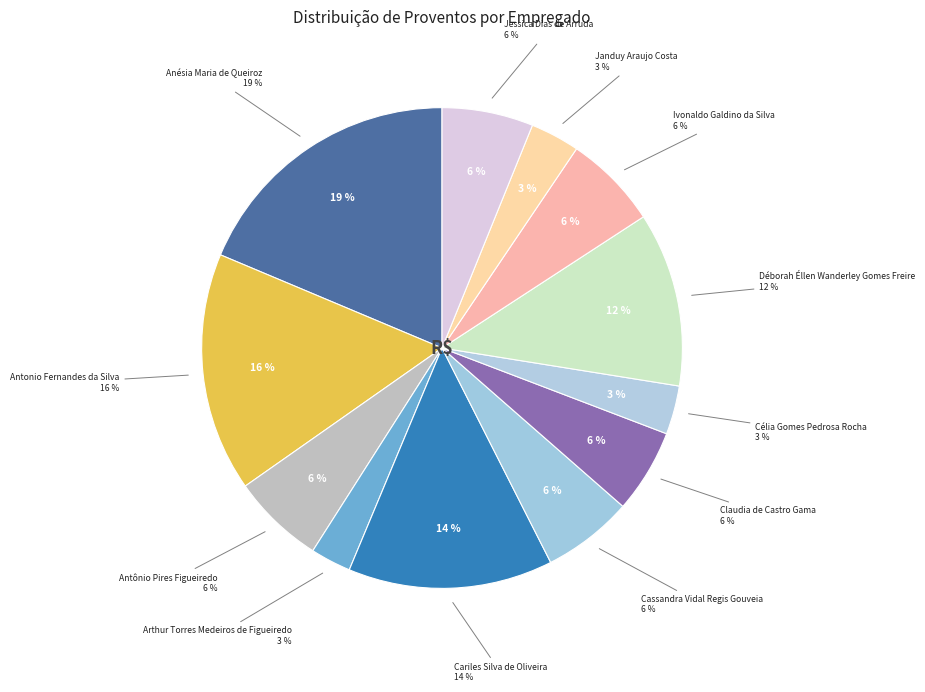

To the nearest percent, what percentage of the pie is Cariles Silva de Oliveira?

14%